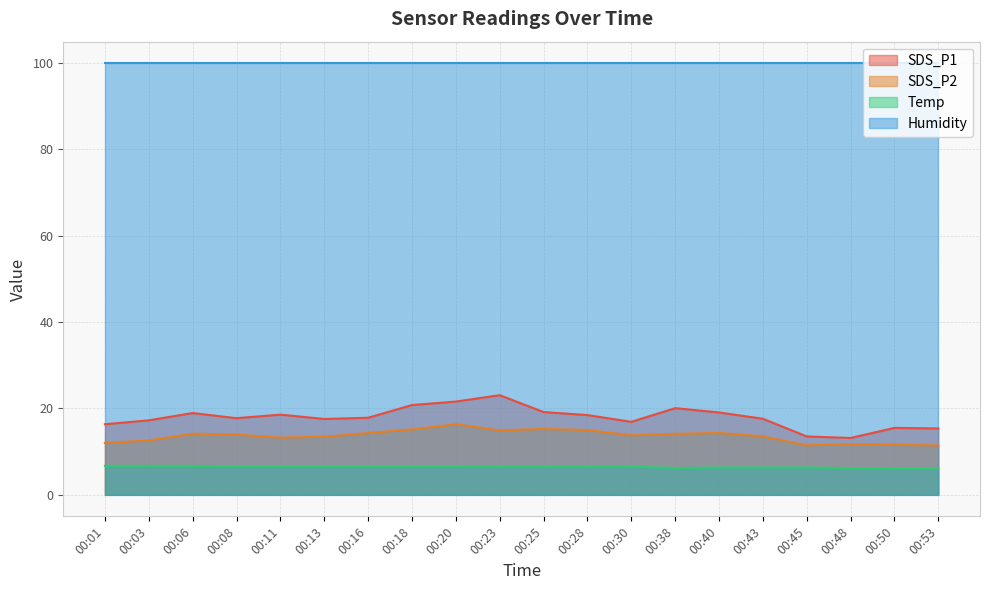

Count the number of categories in the chart.

20